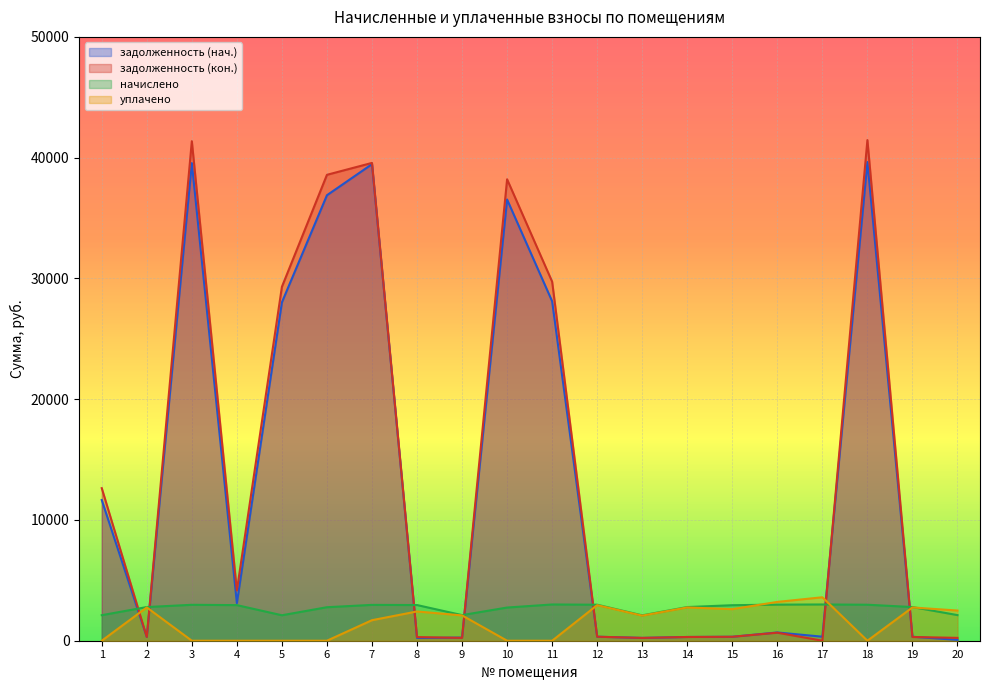

How many lines are shown in the chart?

4